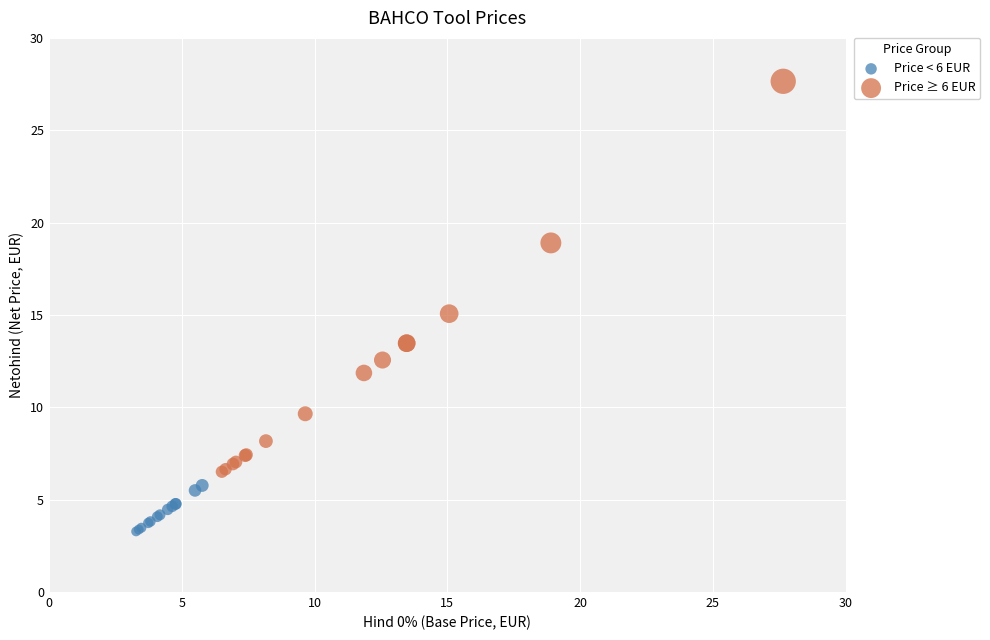

Which series has the largest Y range (max minus min)?

Price ≥ 6 EUR